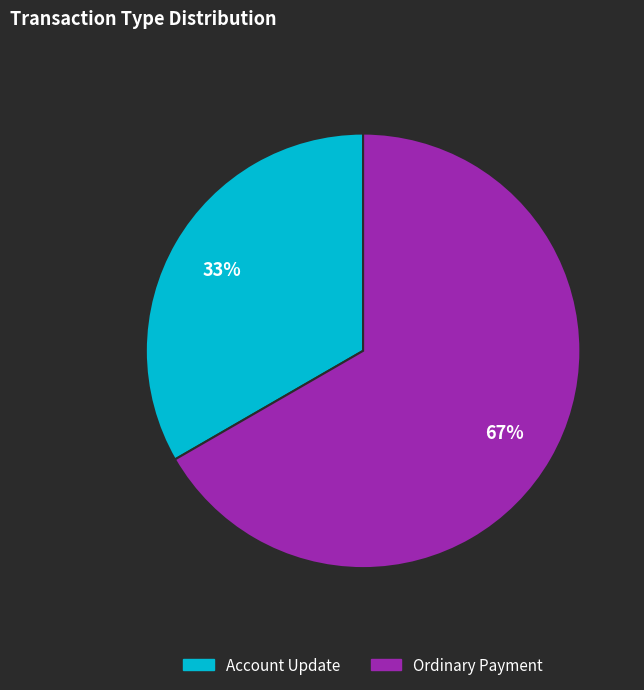

True or false: Account Update accounts for 62% of the total.

False